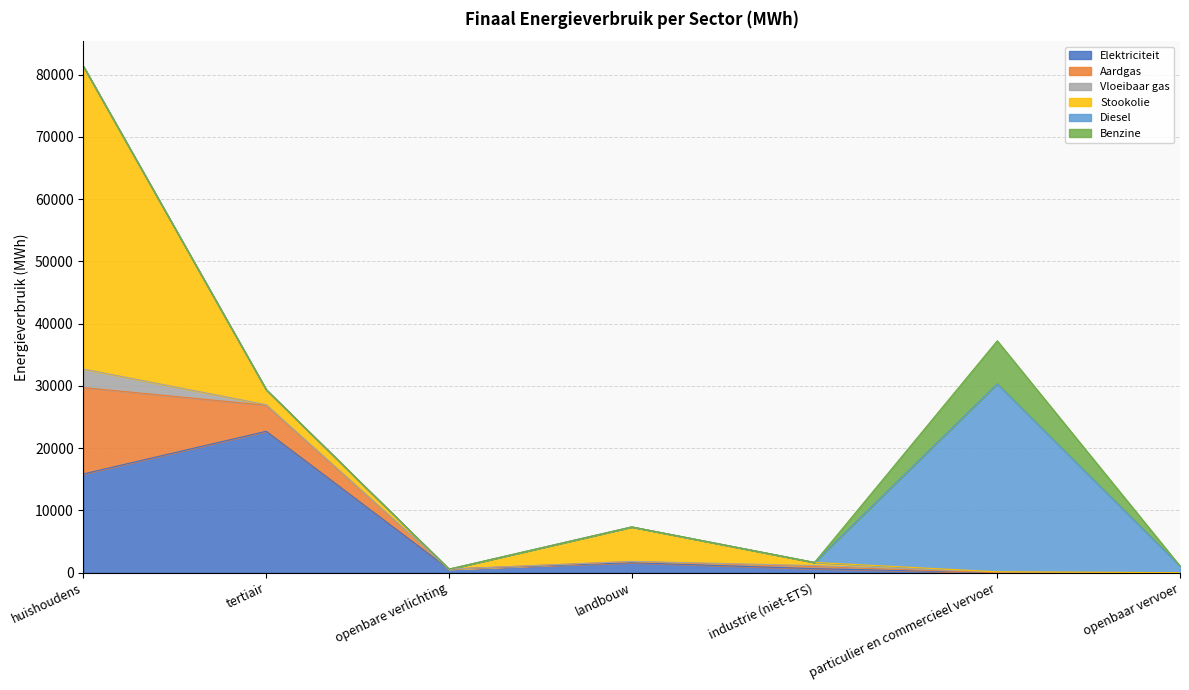

How many positive values does the Elektriciteit series have?

6